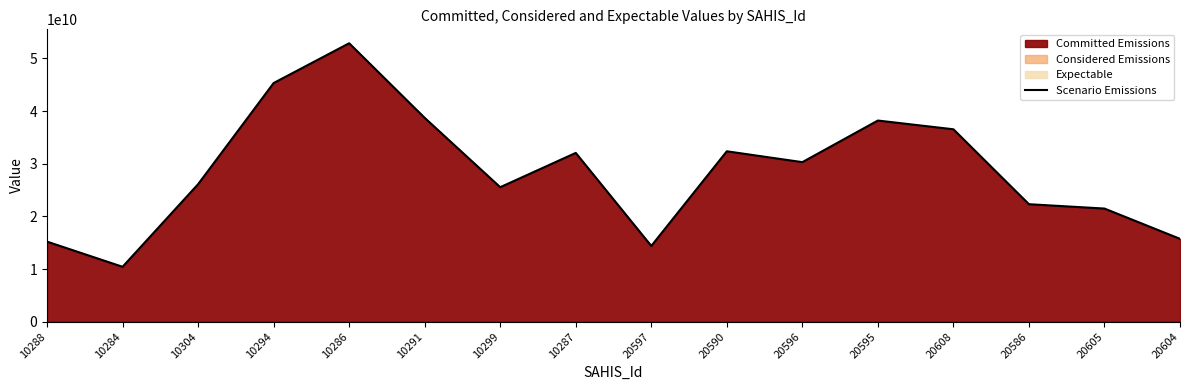

What is the label of the 7th point from the right?

20590